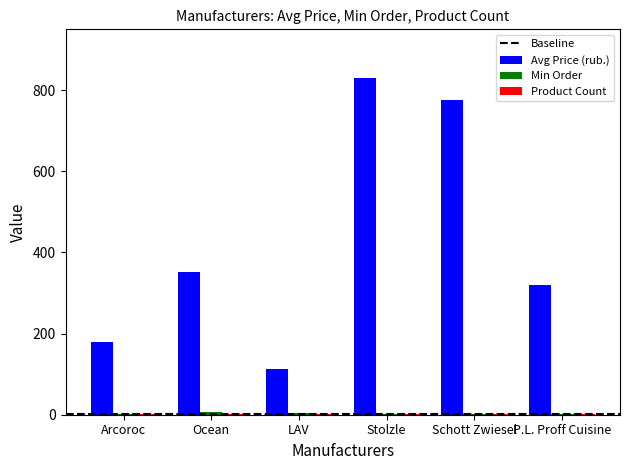

Which series has the largest total across all categories?

Avg Price (rub.)